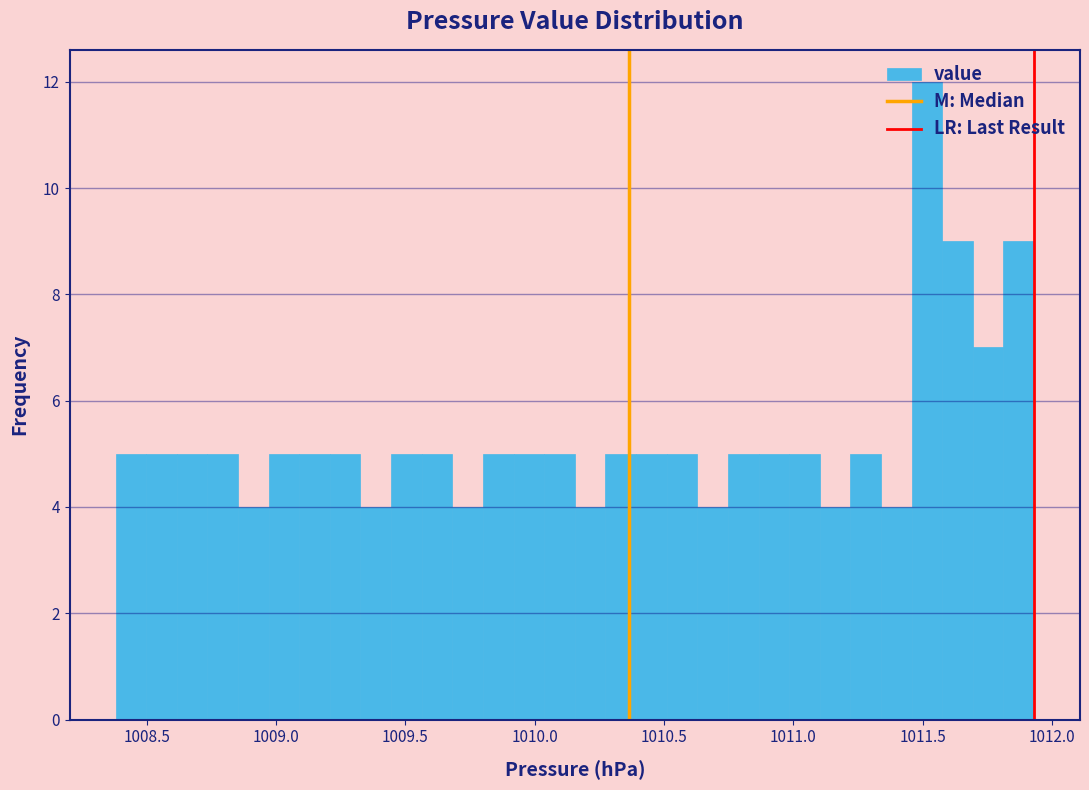

Around what value on the x-axis is the tallest bar? Give the approximate position of its centre, as read against the axis.

1011.50